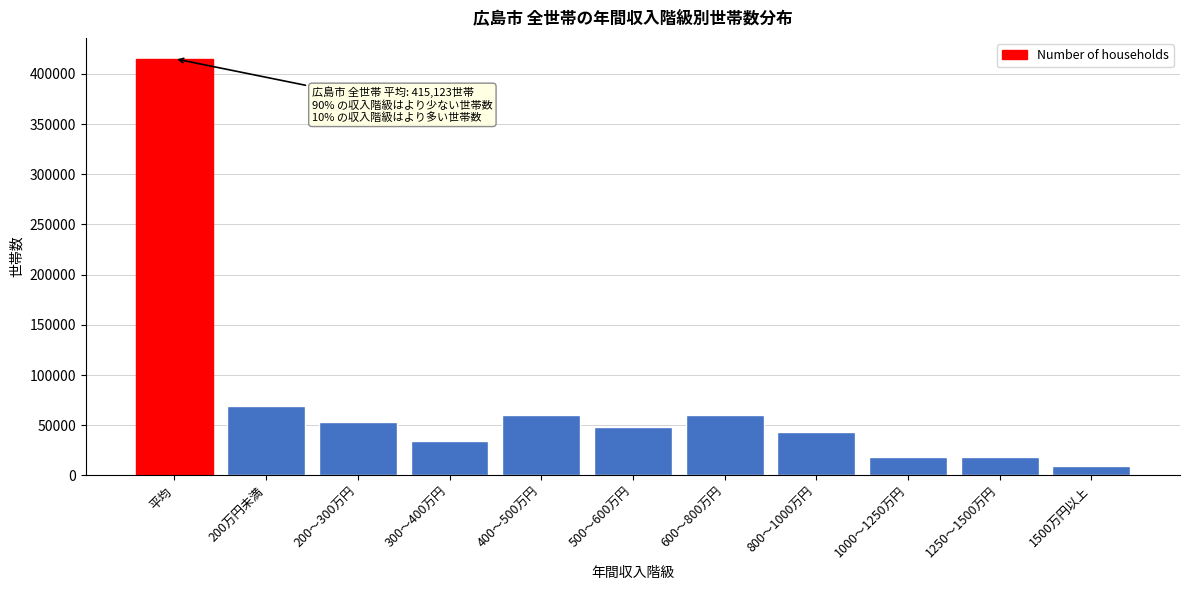

Is it true that the value at 300～400万円 is 34384?

True